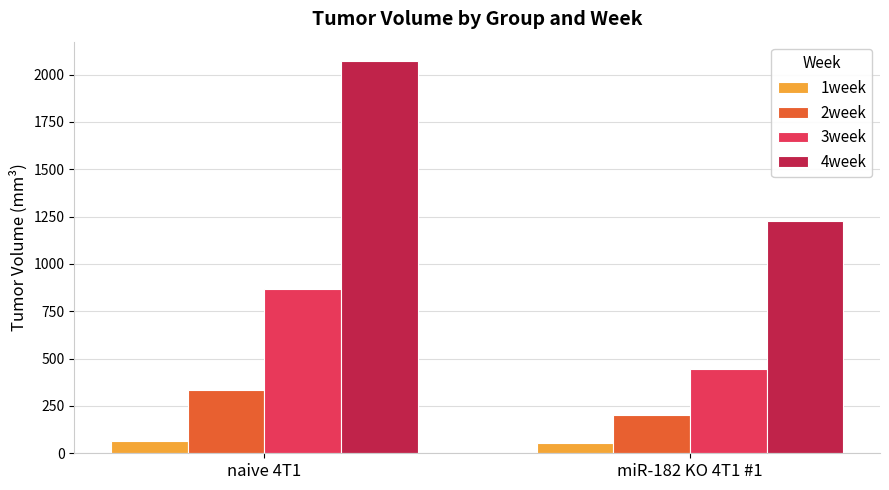

Where does the 2week series first go above 333?

naive 4T1